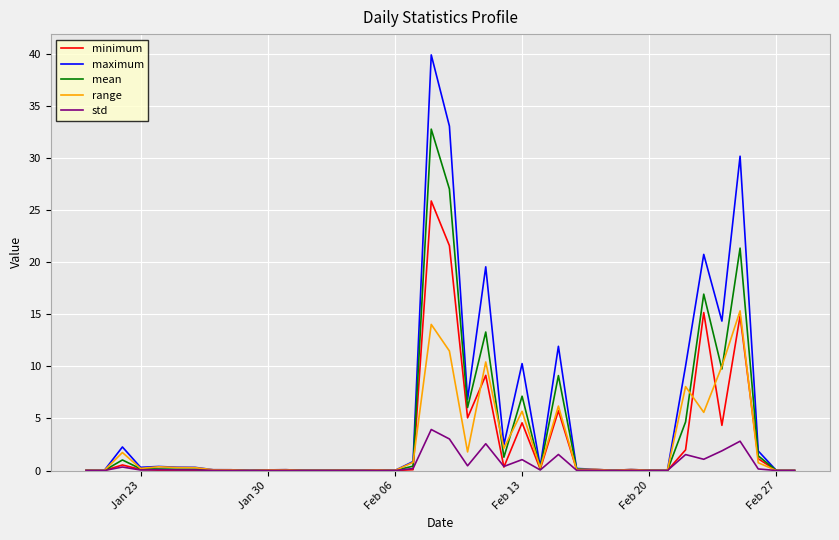

Does the chart display data point markers on the line(s)?

No